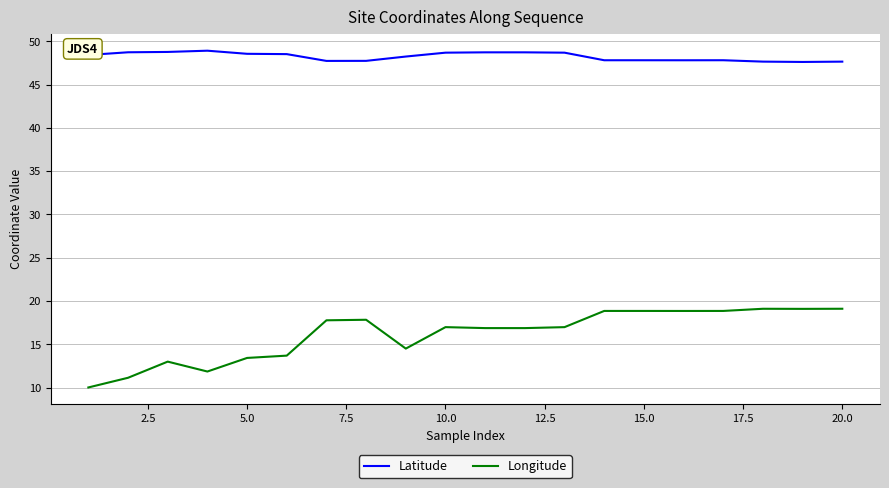

True or false: Latitude and Longitude cross at least once.

False